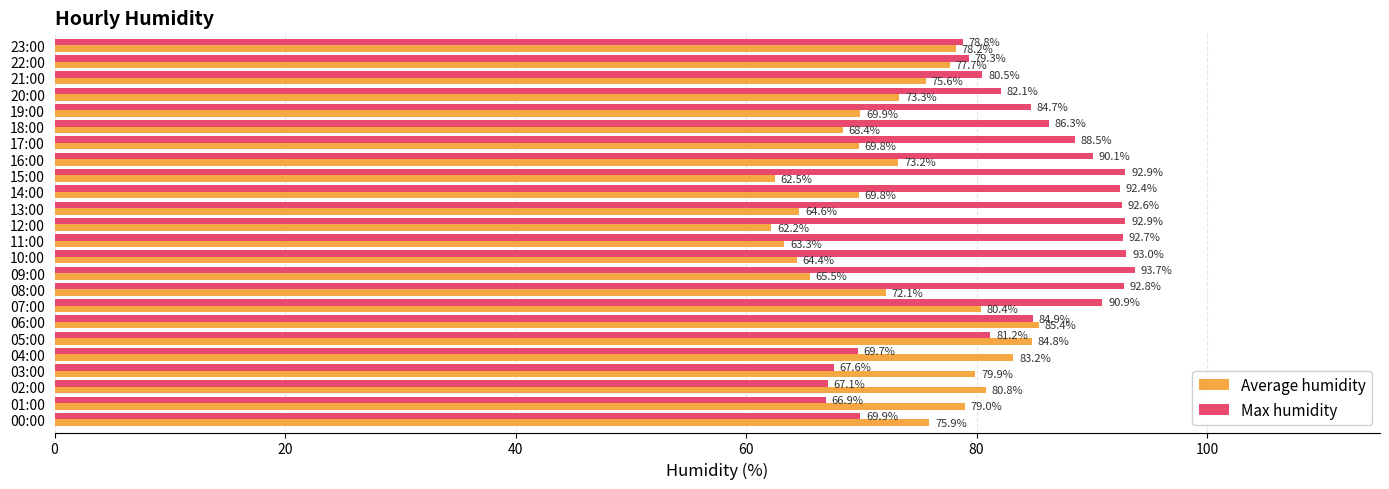

At which category does the chart reach its minimum across all series?

12:00